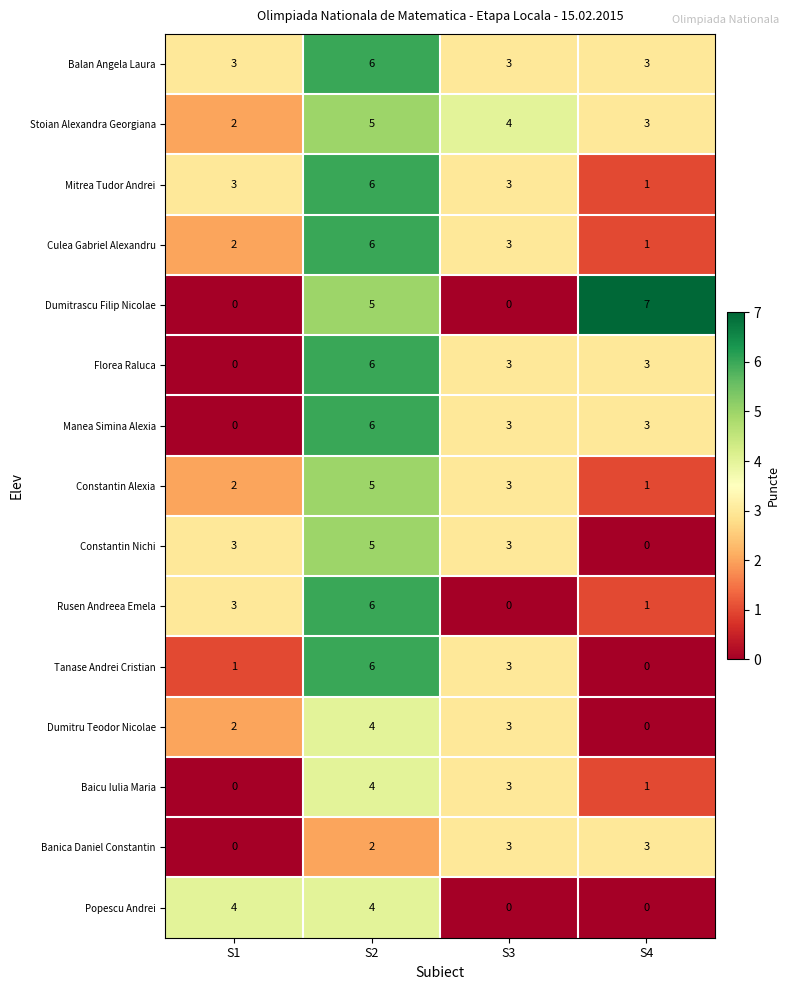

How many categories are shown in the chart?

4